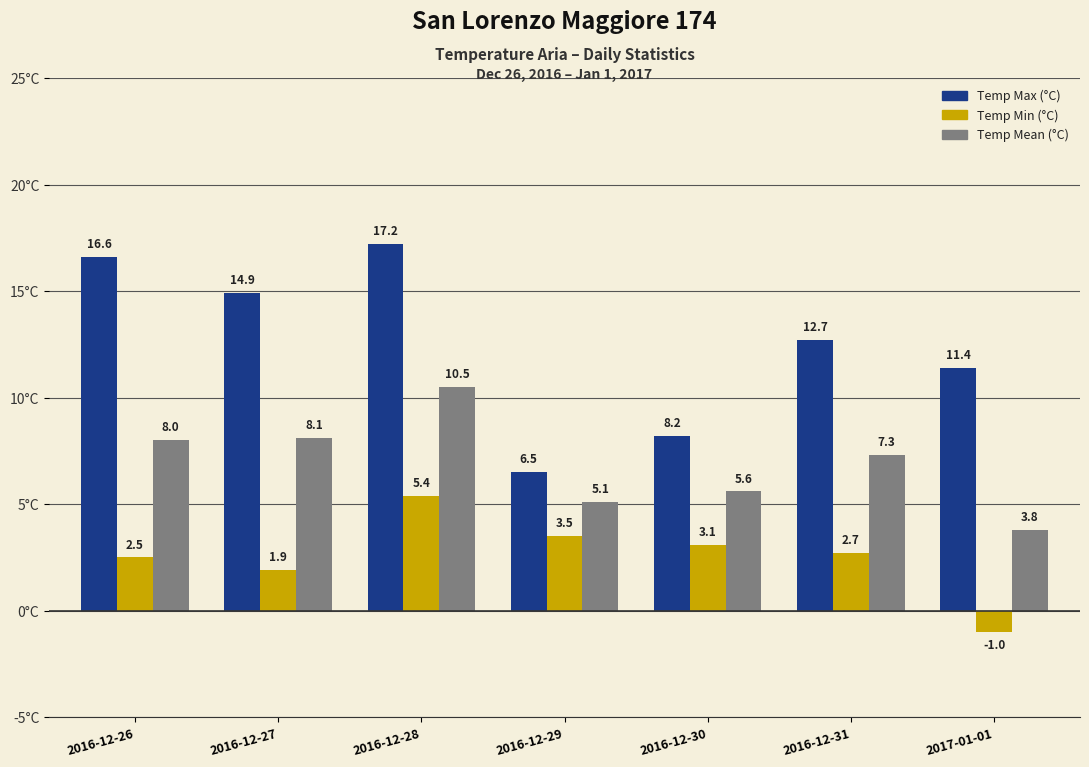

How many values in the Temp Min (°C) series are below 2?

2